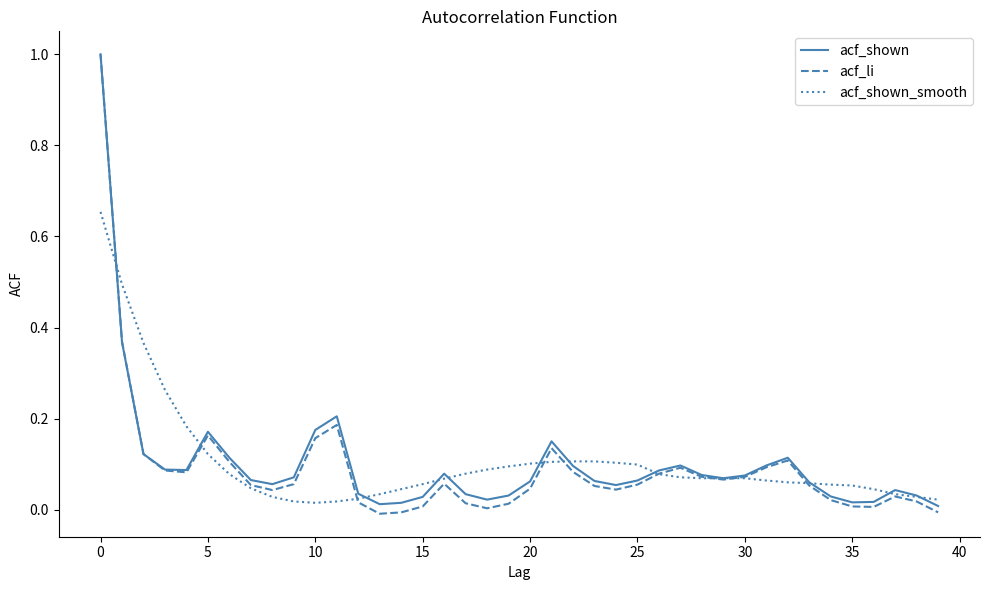

Which series has the widest spread of values?

acf_li